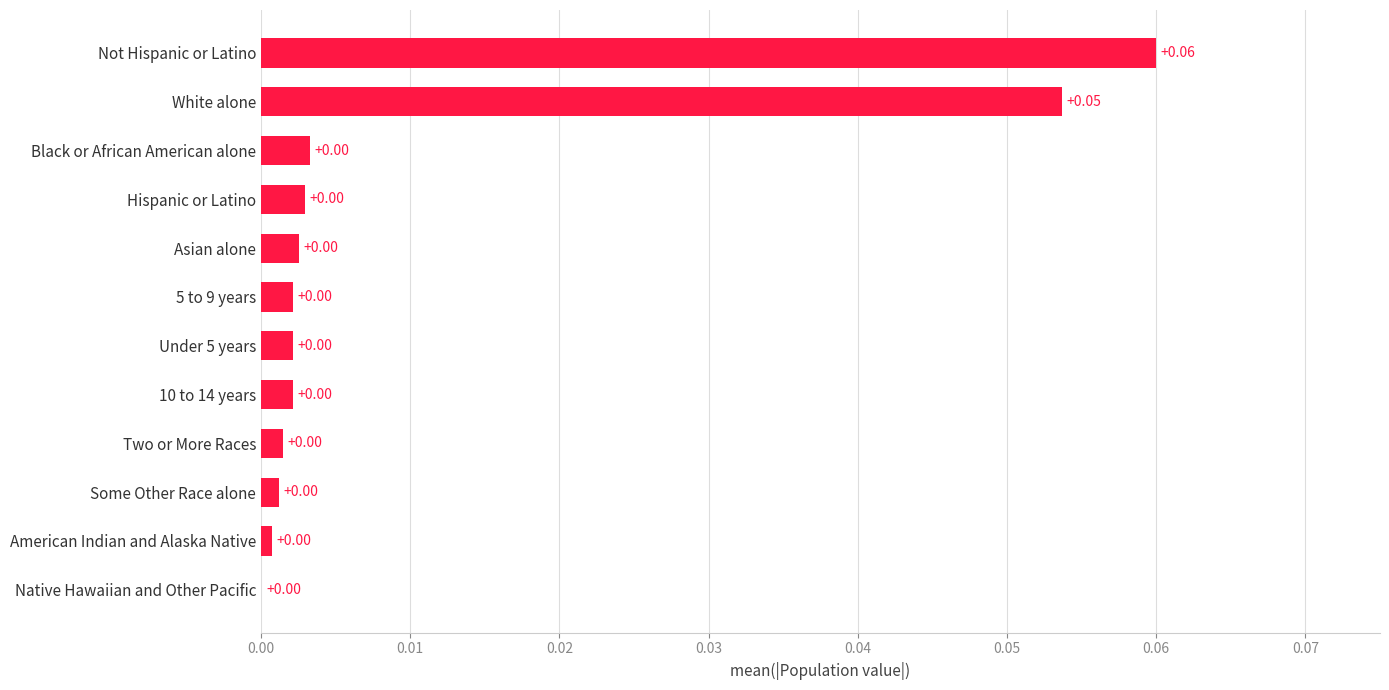

Which label corresponds to the largest value in the chart?

Not Hispanic or Latino